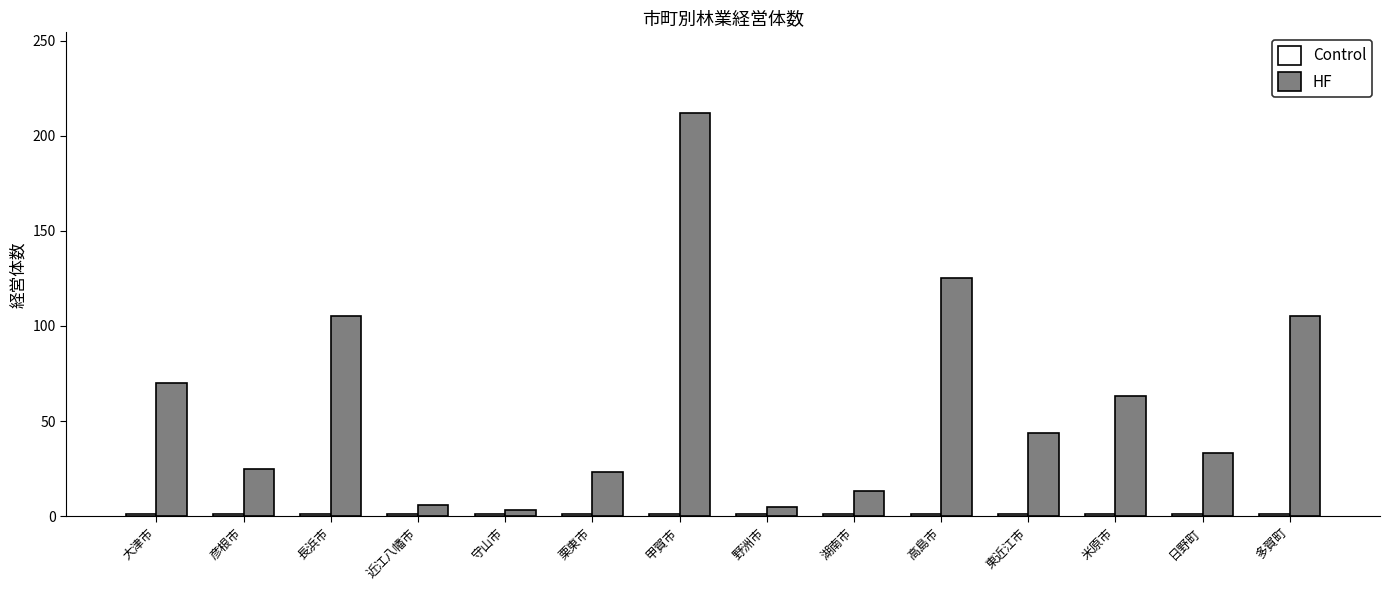

What is the label of the 6th bar from the right?

湖南市